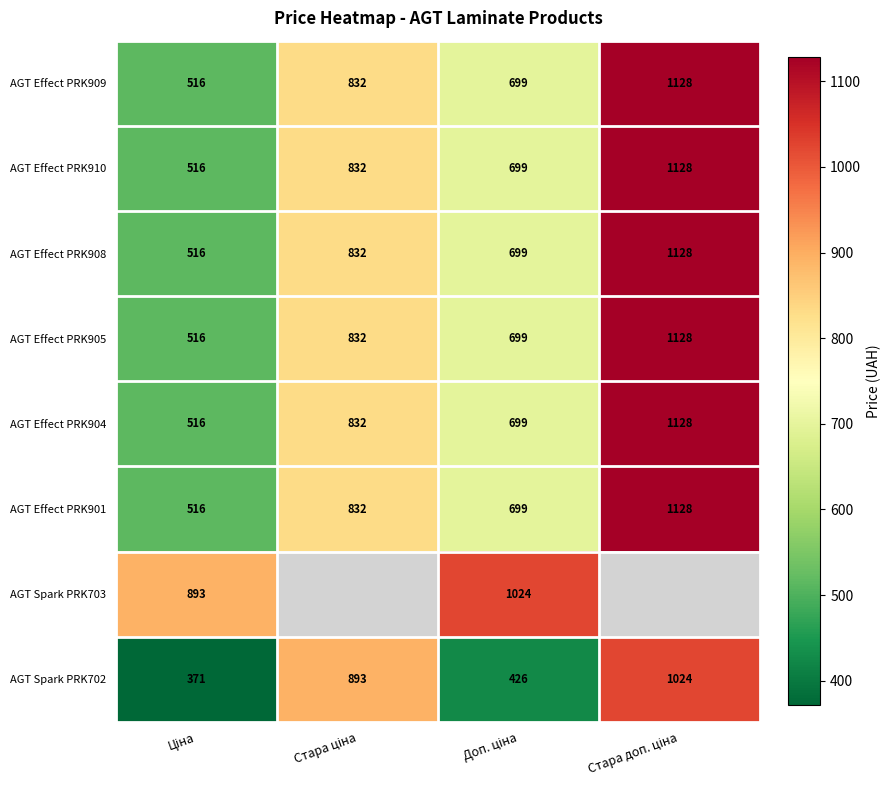

What is the spread (max minus min) of values at Доп. ціна?

597.7